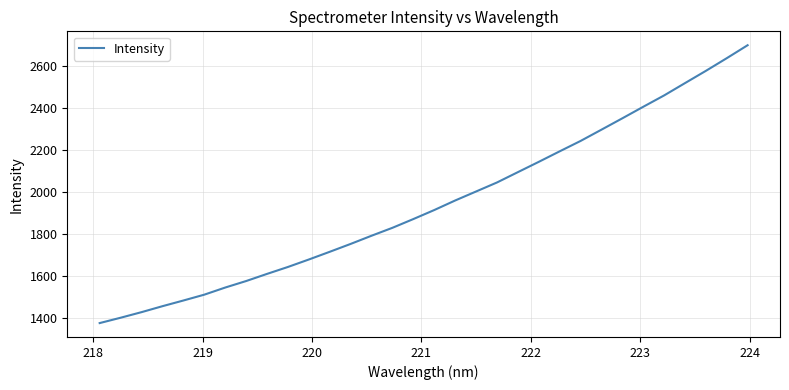

What is the smallest value displayed?

1377.0